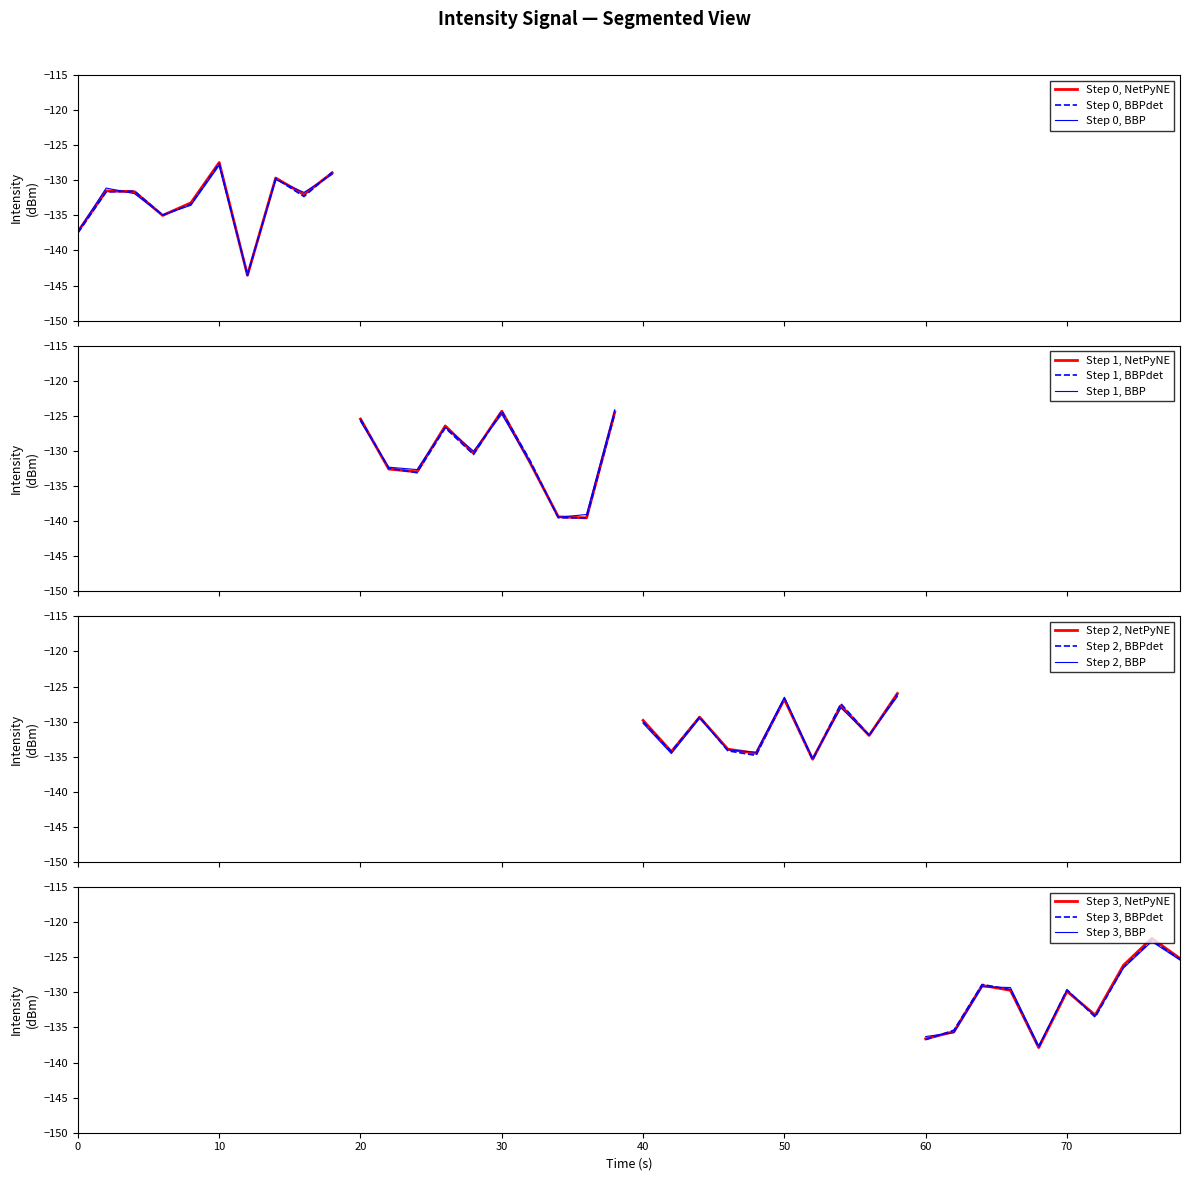

What is the value of the 18th point from the left?

-139.4